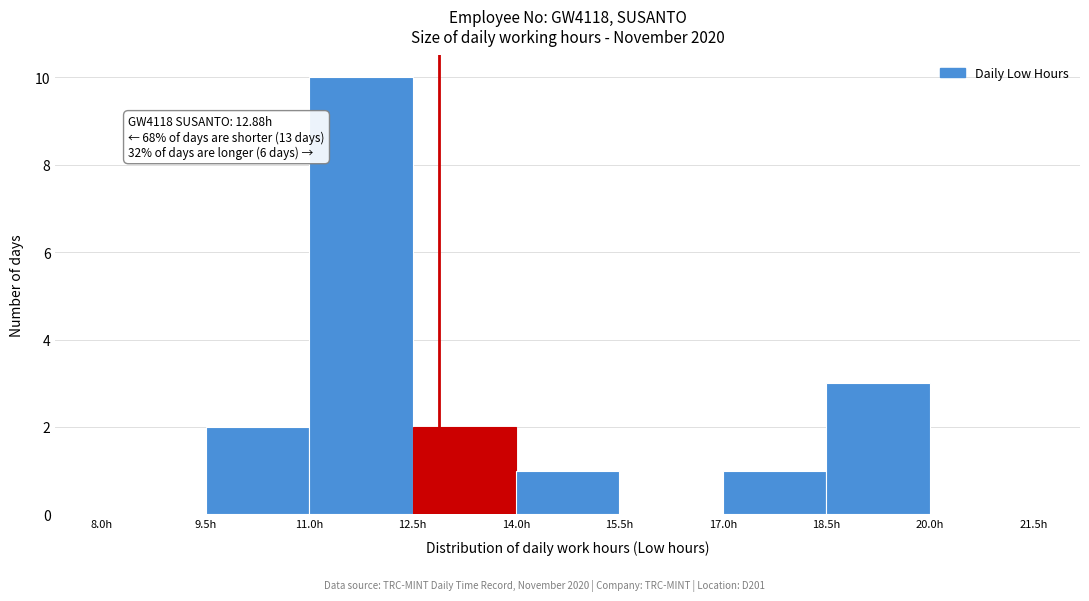

Which range on the x-axis has the tallest bar?

11.0 to 12.5